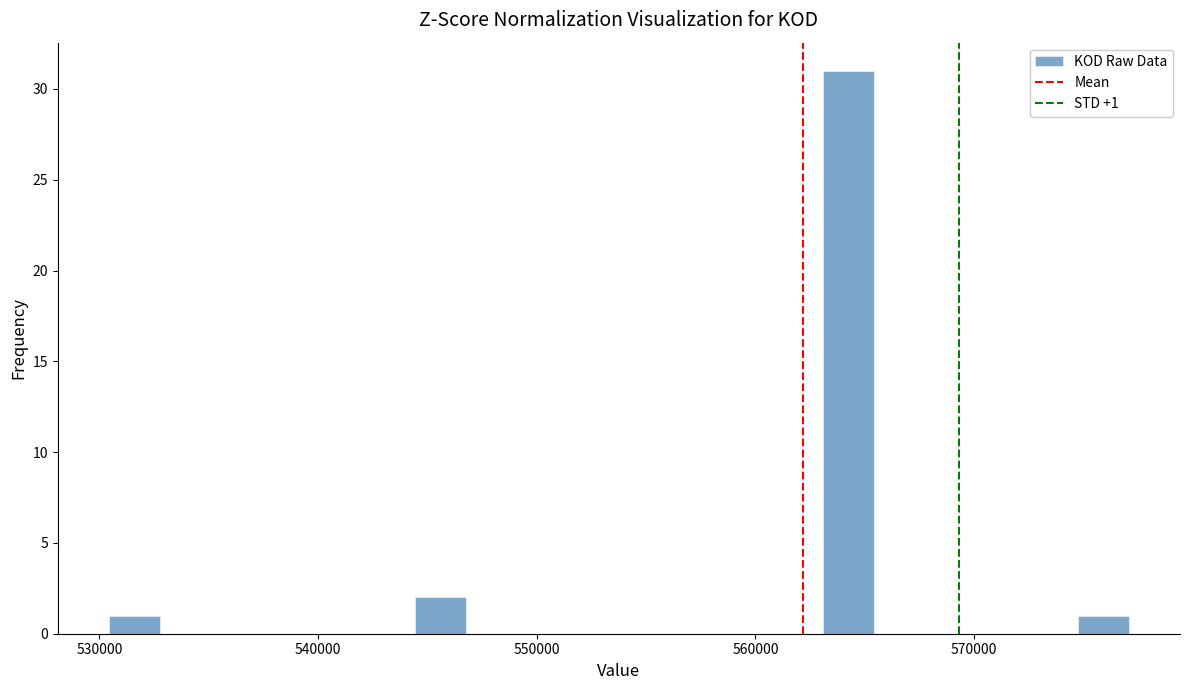

Around what value on the x-axis is the tallest bar? Give the approximate position of its centre, as read against the axis.

564000